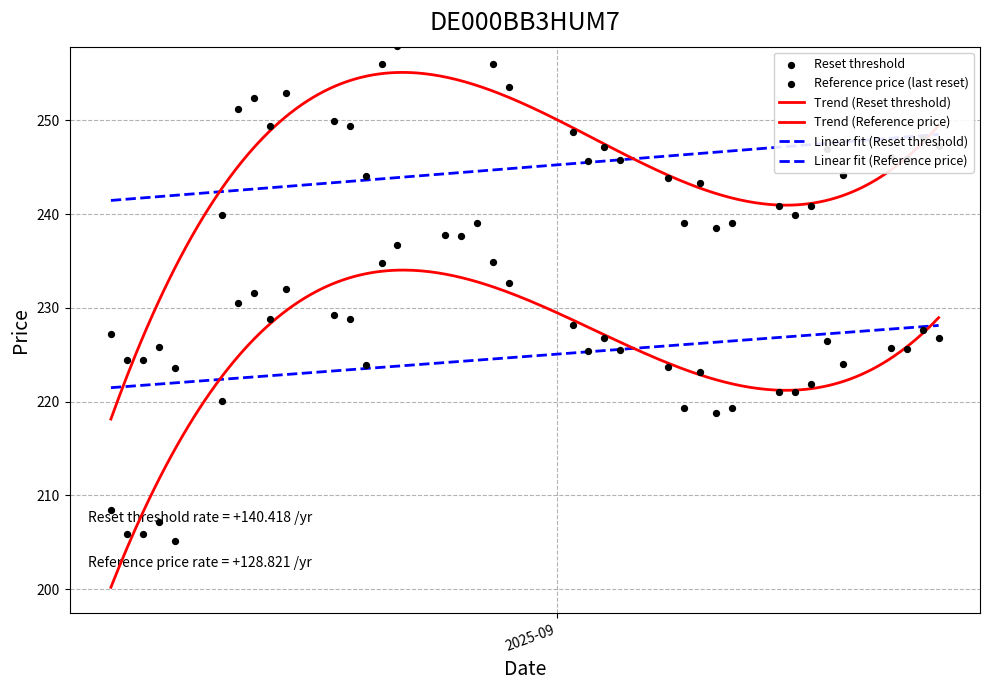

Which series reaches the maximum Y coordinate?

Reset threshold